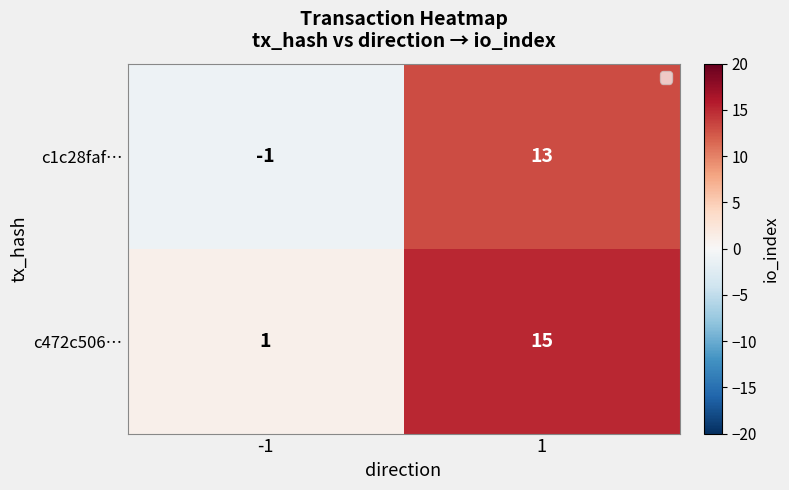

What is the spread (max minus min) of values at -1?

2